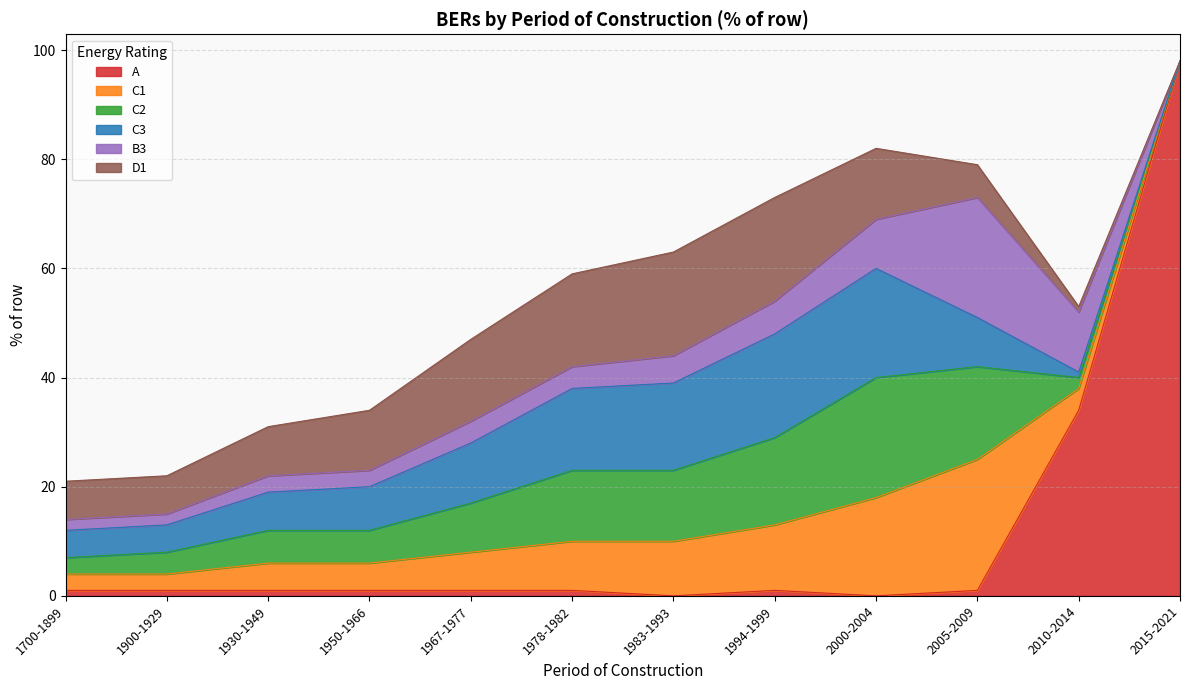

What is the total value across all series at 2000-2004?

82